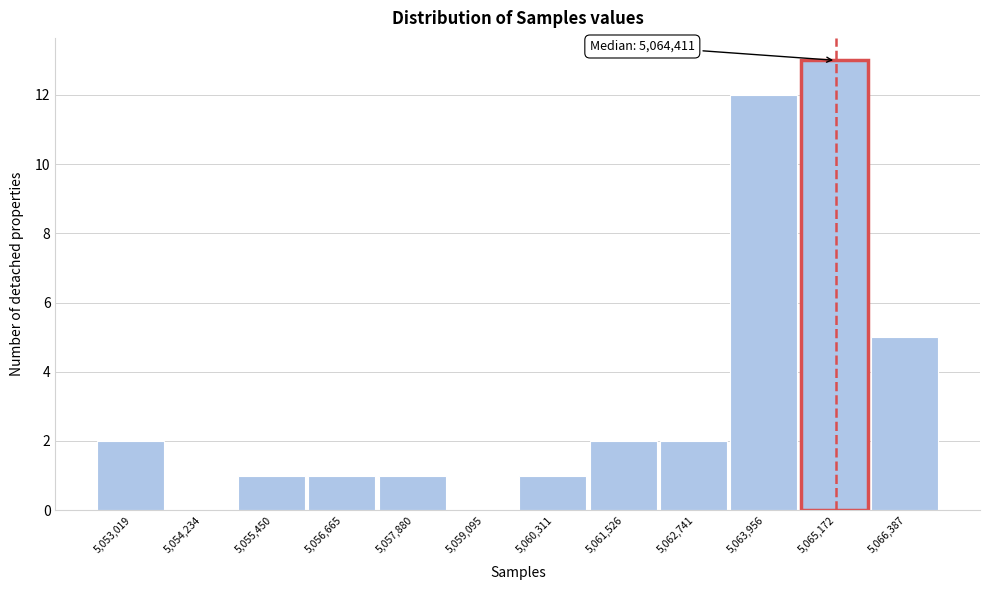

Over which range of the x-axis is the bar tallest?

5064600 to 5065800